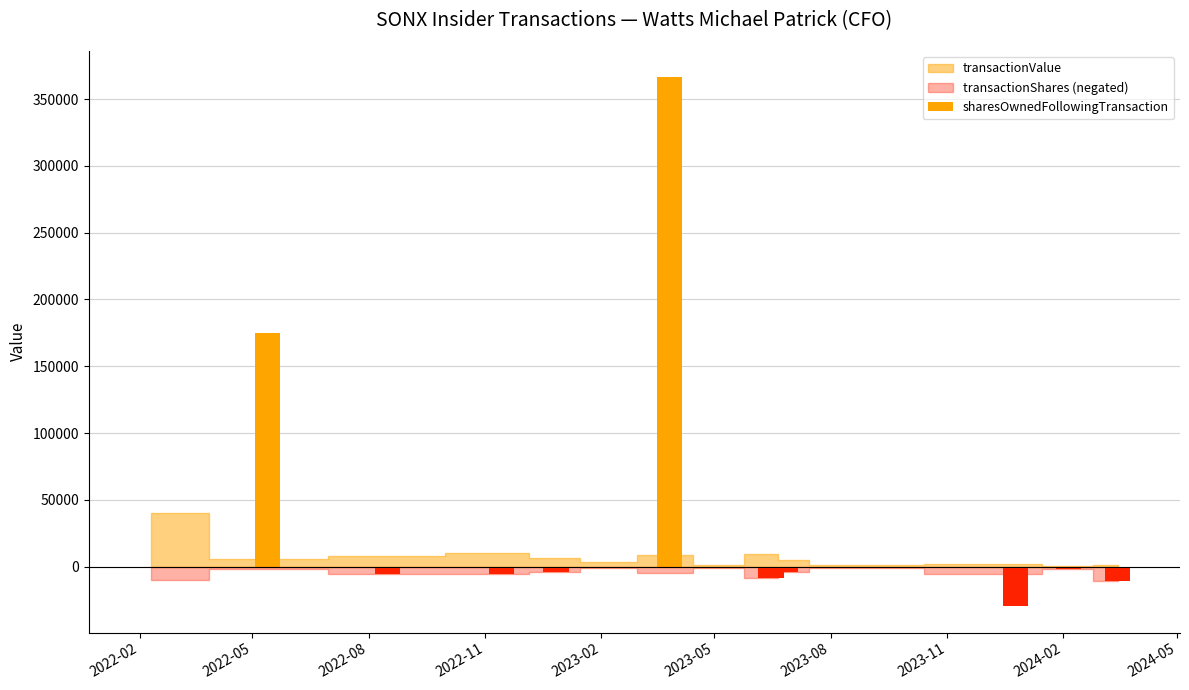

How many distinct data groups are displayed?

3